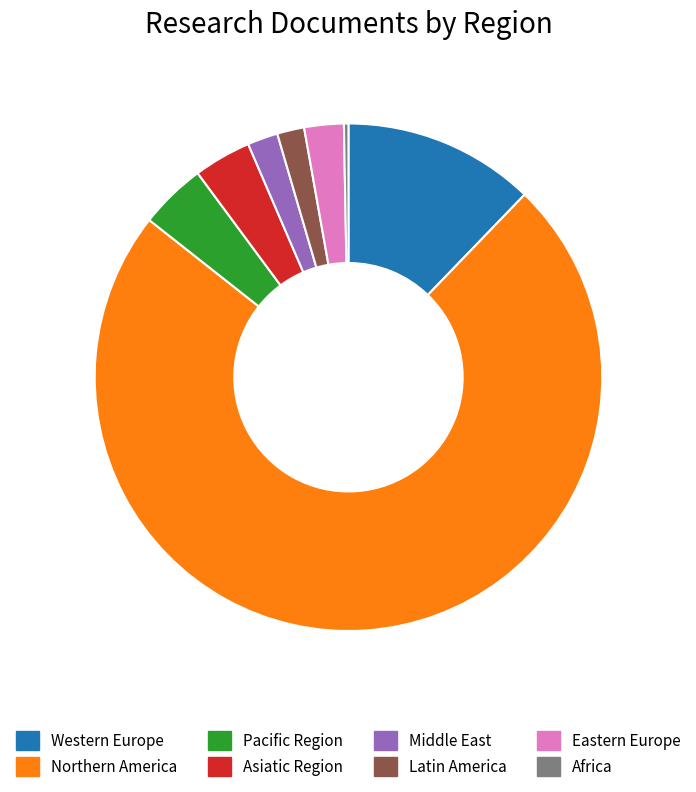

Which has a higher value, Eastern Europe or Western Europe?

Western Europe